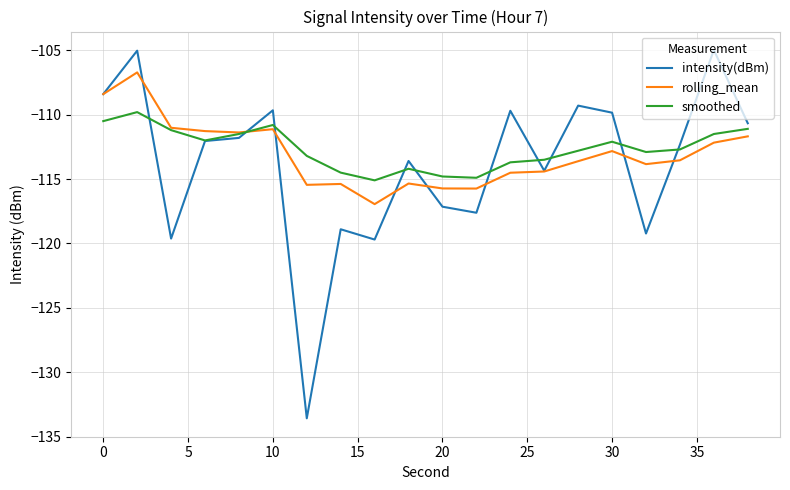

Rank the series by their maximum value, from highest to lowest.

intensity(dBm), rolling_mean, smoothed